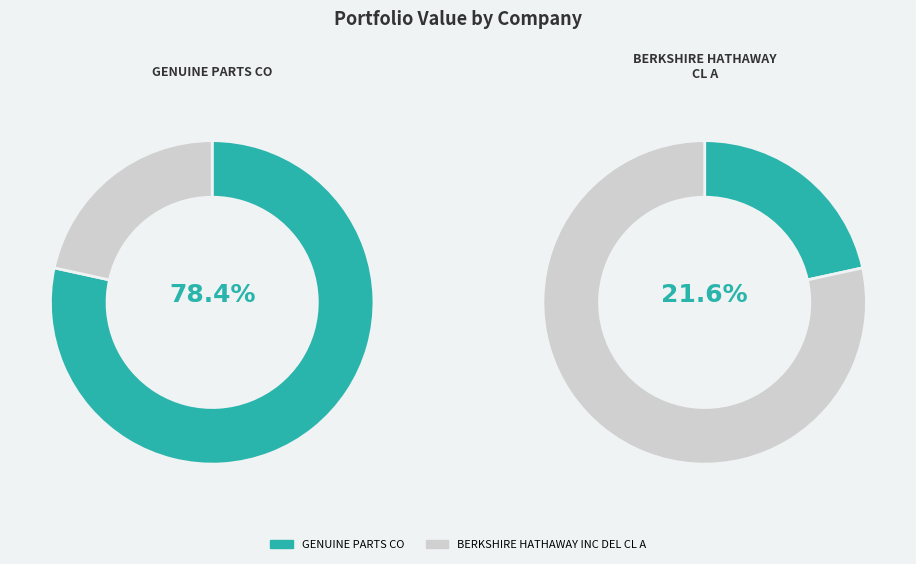

Which category has the smallest portion of the pie?

BERKSHIRE HATHAWAY INC DEL CL A